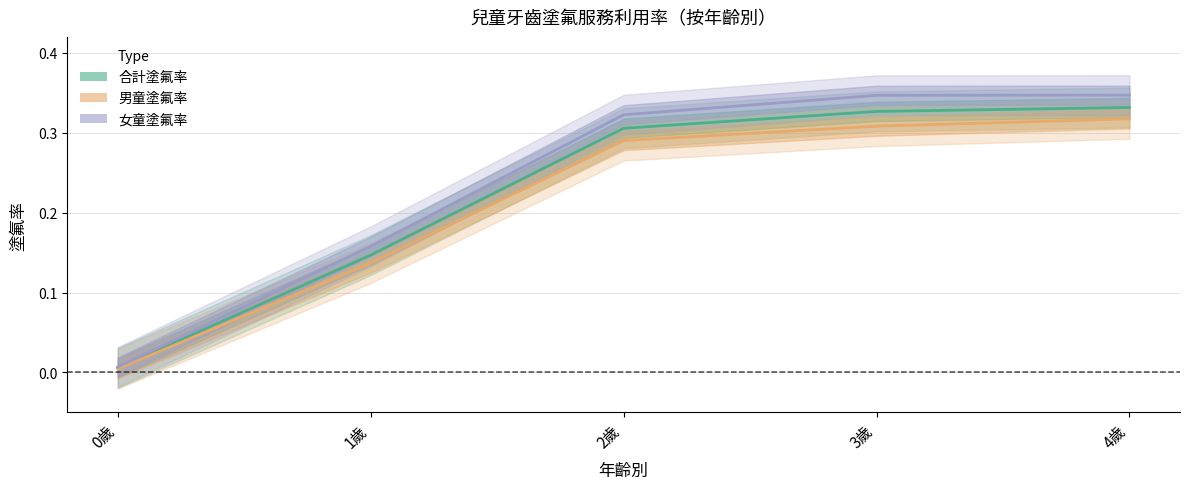

What is the difference between the 女童塗氟率 values at 1歲 and 2歲?

0.2